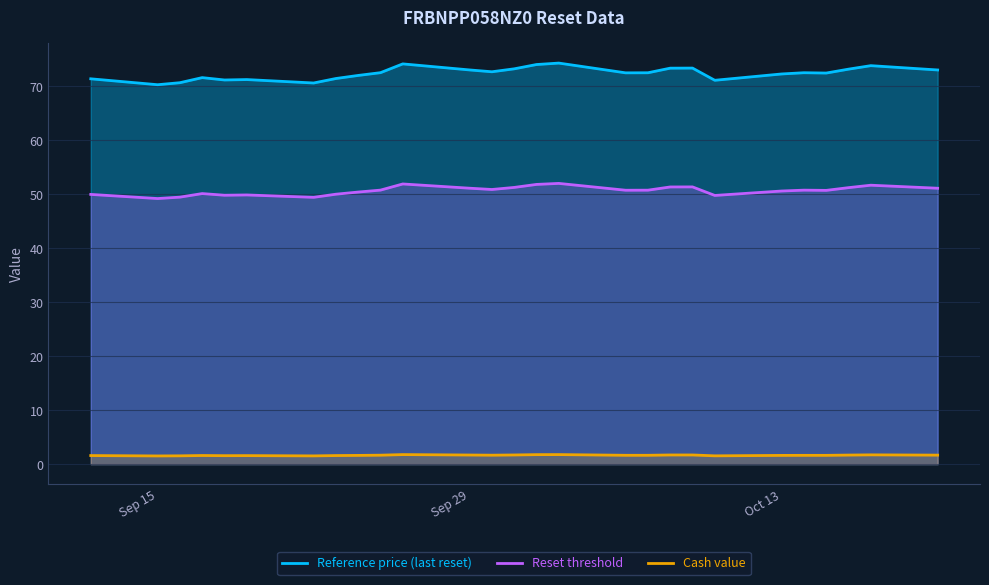

Which series has the widest spread of values?

Reference price (last reset)